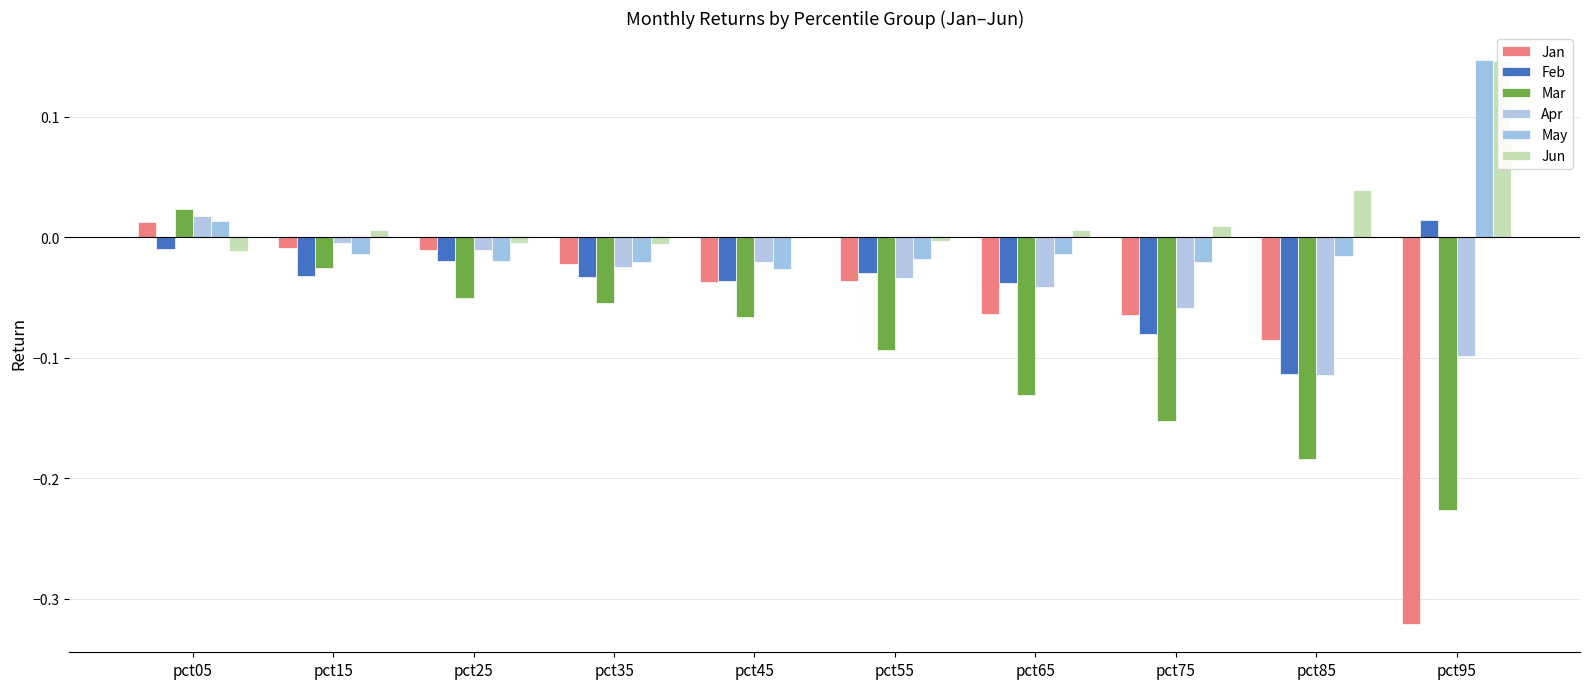

Reading left to right, list all the values displayed in this chart.

Jan: 0.0	-0.0	-0.0	-0.0	-0.0	-0.0	-0.1	-0.1	-0.1	-0.3
Feb: -0.0	-0.0	-0.0	-0.0	-0.0	-0.0	-0.0	-0.1	-0.1	0.0
Mar: 0.0	-0.0	-0.1	-0.1	-0.1	-0.1	-0.1	-0.2	-0.2	-0.2
Apr: 0.0	-0.0	-0.0	-0.0	-0.0	-0.0	-0.0	-0.1	-0.1	-0.1
May: 0.0	-0.0	-0.0	-0.0	-0.0	-0.0	-0.0	-0.0	-0.0	0.1
Jun: -0.0	0.0	-0.0	-0.0	-0.0	-0.0	0.0	0.0	0.0	0.1